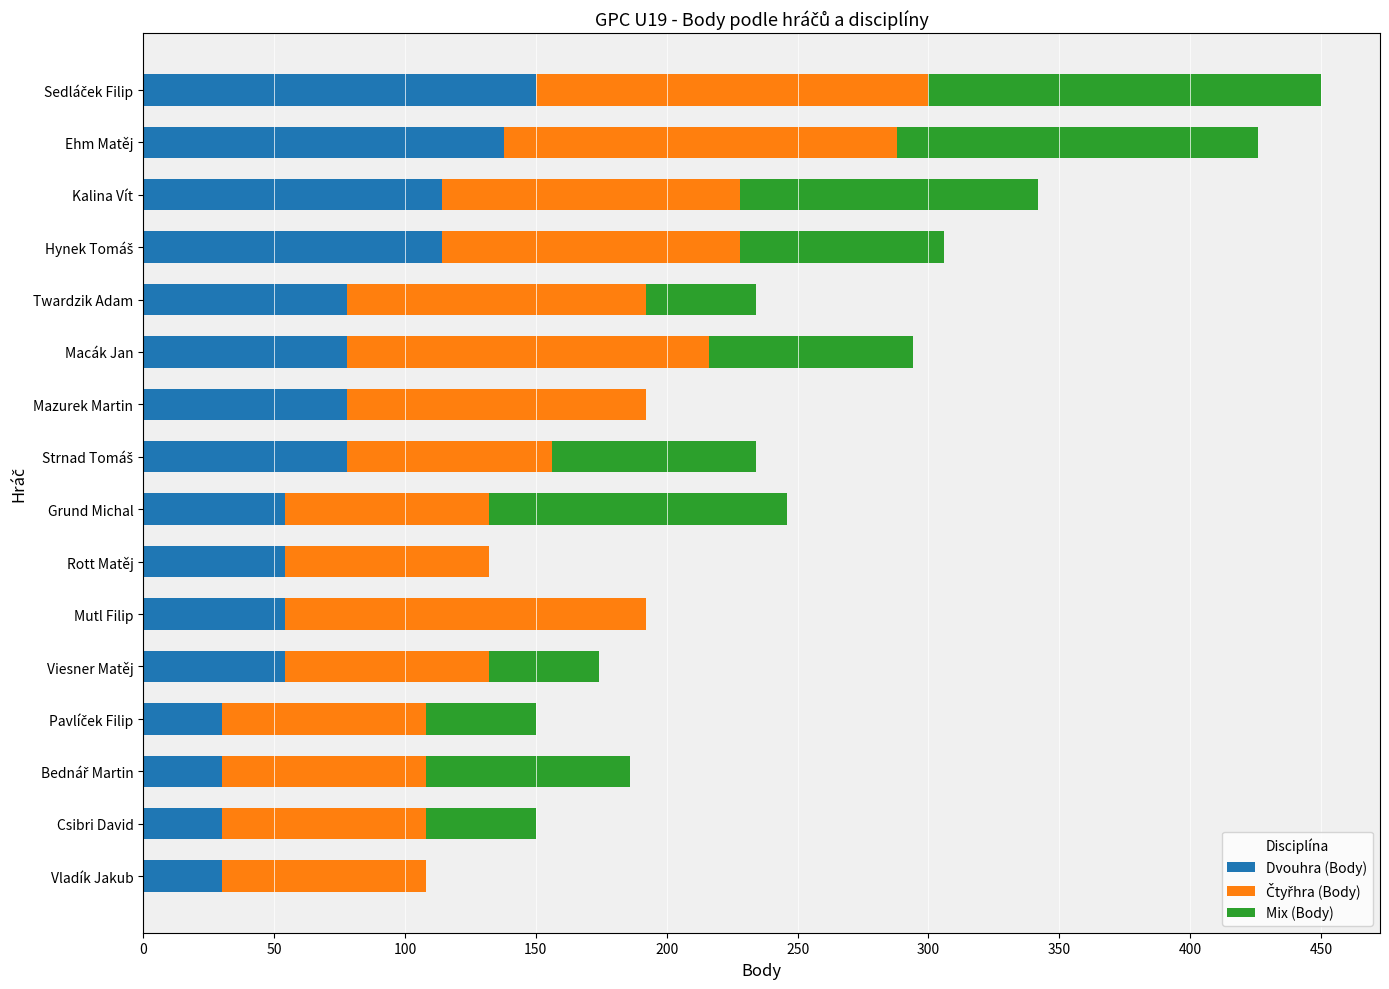

What is the highest value of the Dvouhra (Body) series?

150